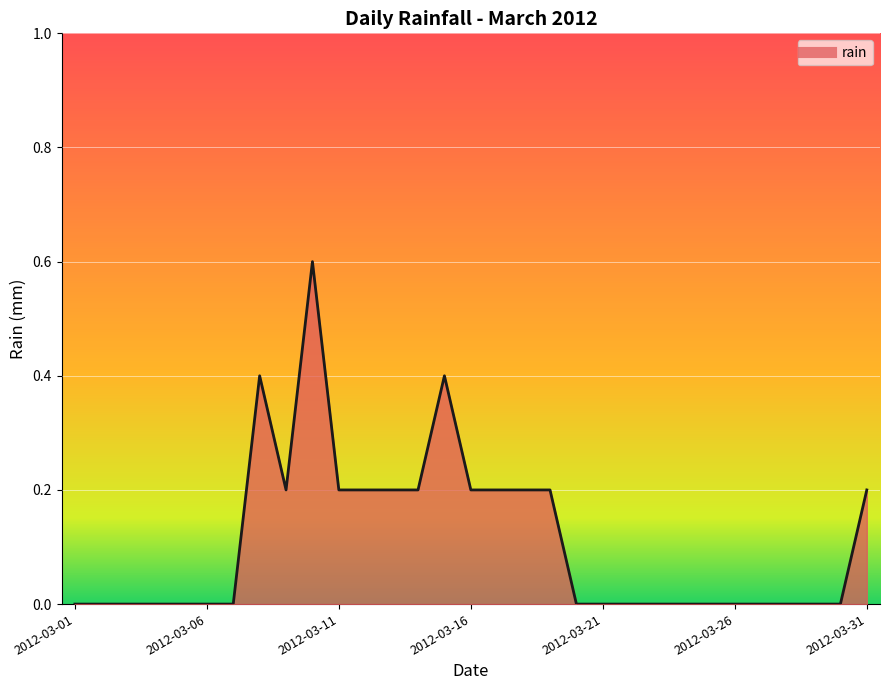

What is the greatest value displayed?

0.6